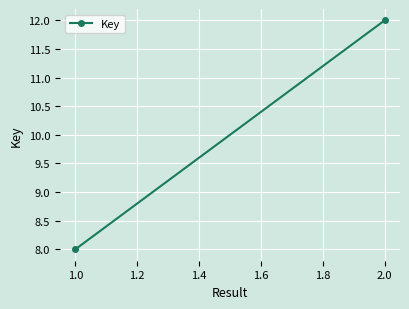

Reading left to right, what are all the values shown in this chart?

8	12